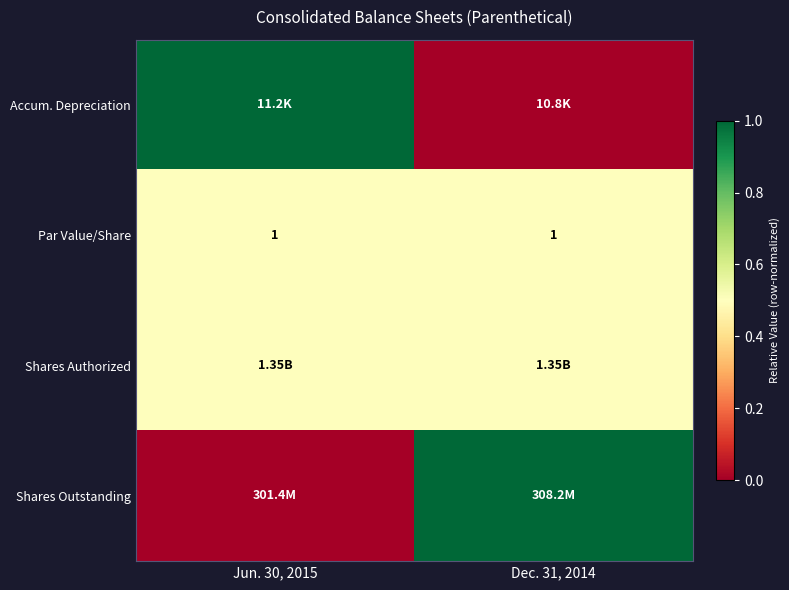

Is the value of Shares Outstanding at Dec. 31, 2014 greater than the value of Par Value/Share at Dec. 31, 2014?

Yes